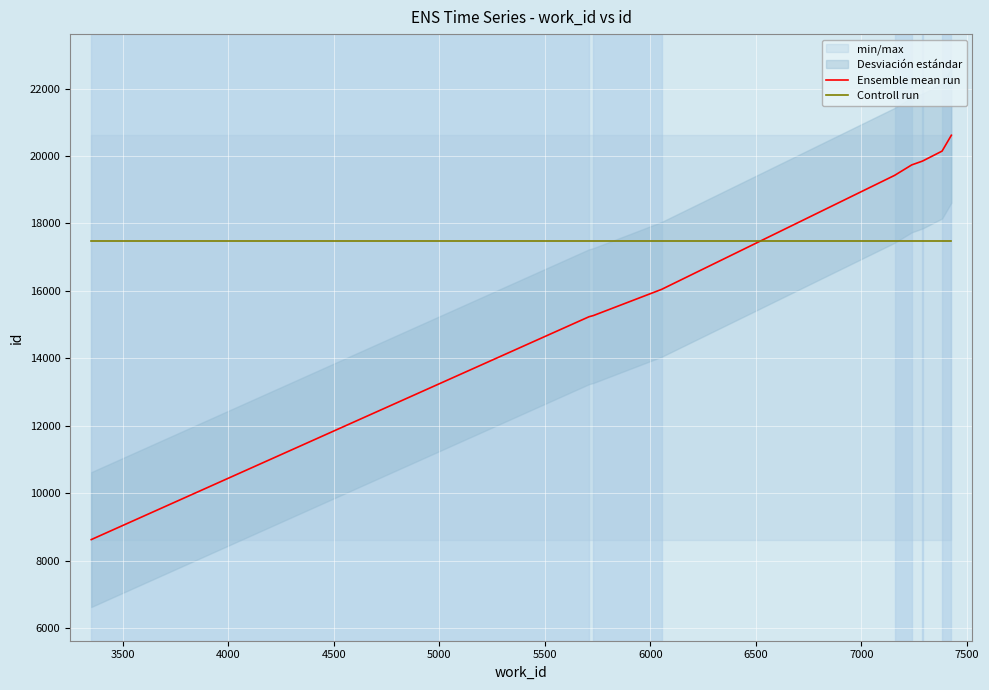

What is the highest value of the Ensemble mean run series?

20616.0